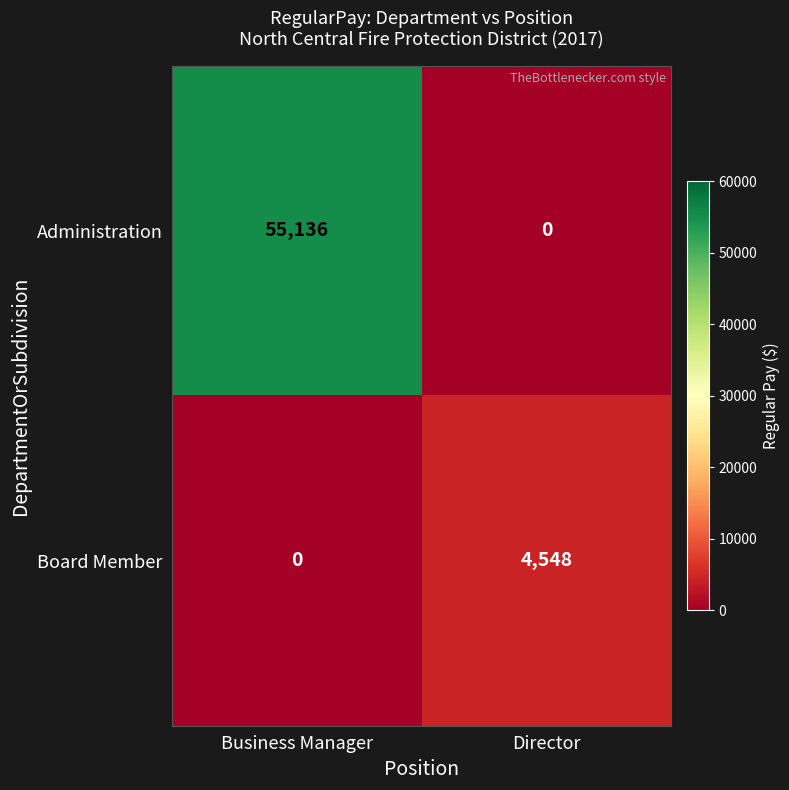

How many categories are shown in the chart?

2